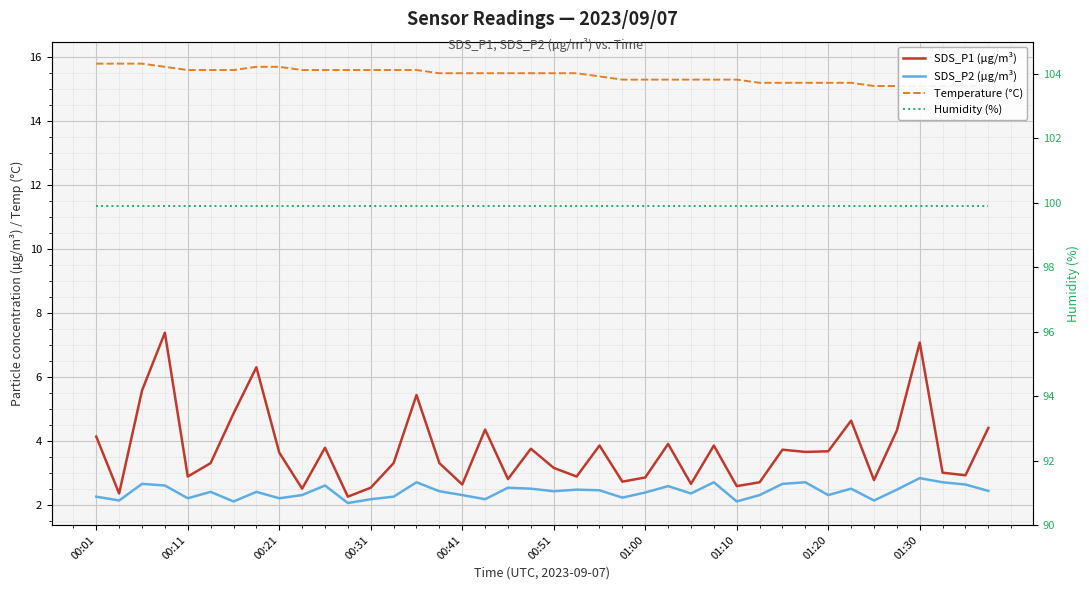

Is it true that SDS_P2 (µg/m³) equals 2.6 at 38?

True